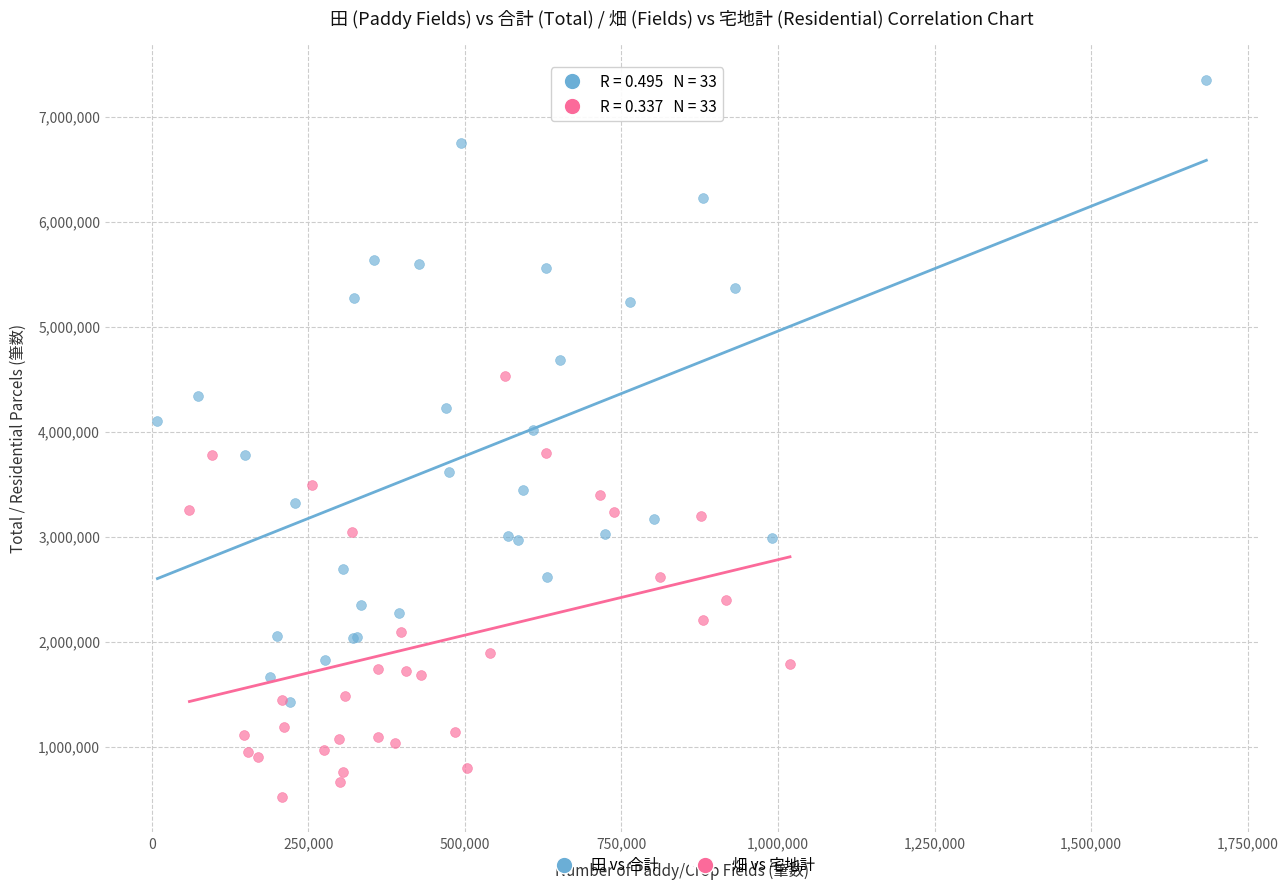

What are all the series names shown in the legend?

田 vs 合計, 畑 vs 宅地計